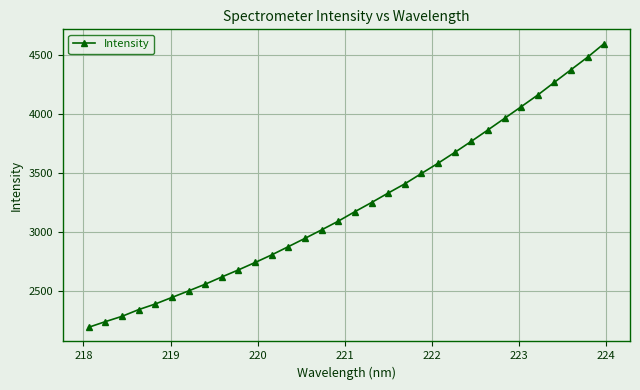

What is the sum of all values?

103196.0